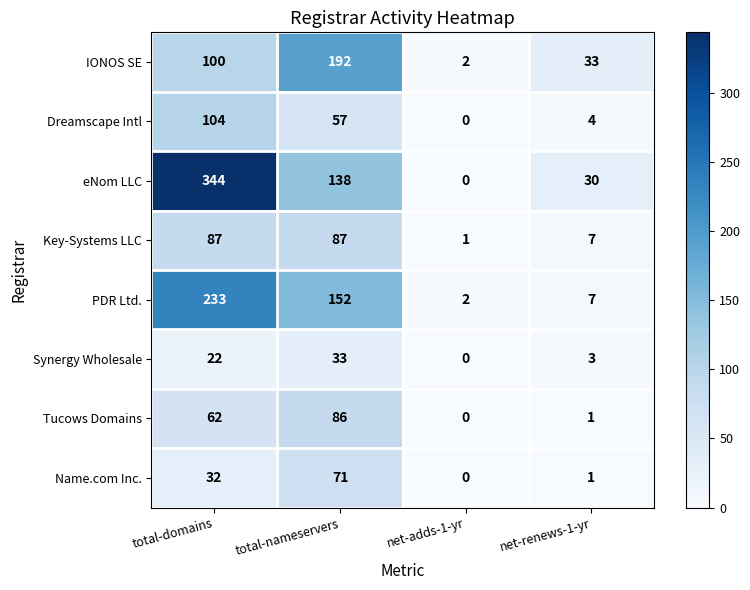

What is the maximum value for Synergy Wholesale?

33